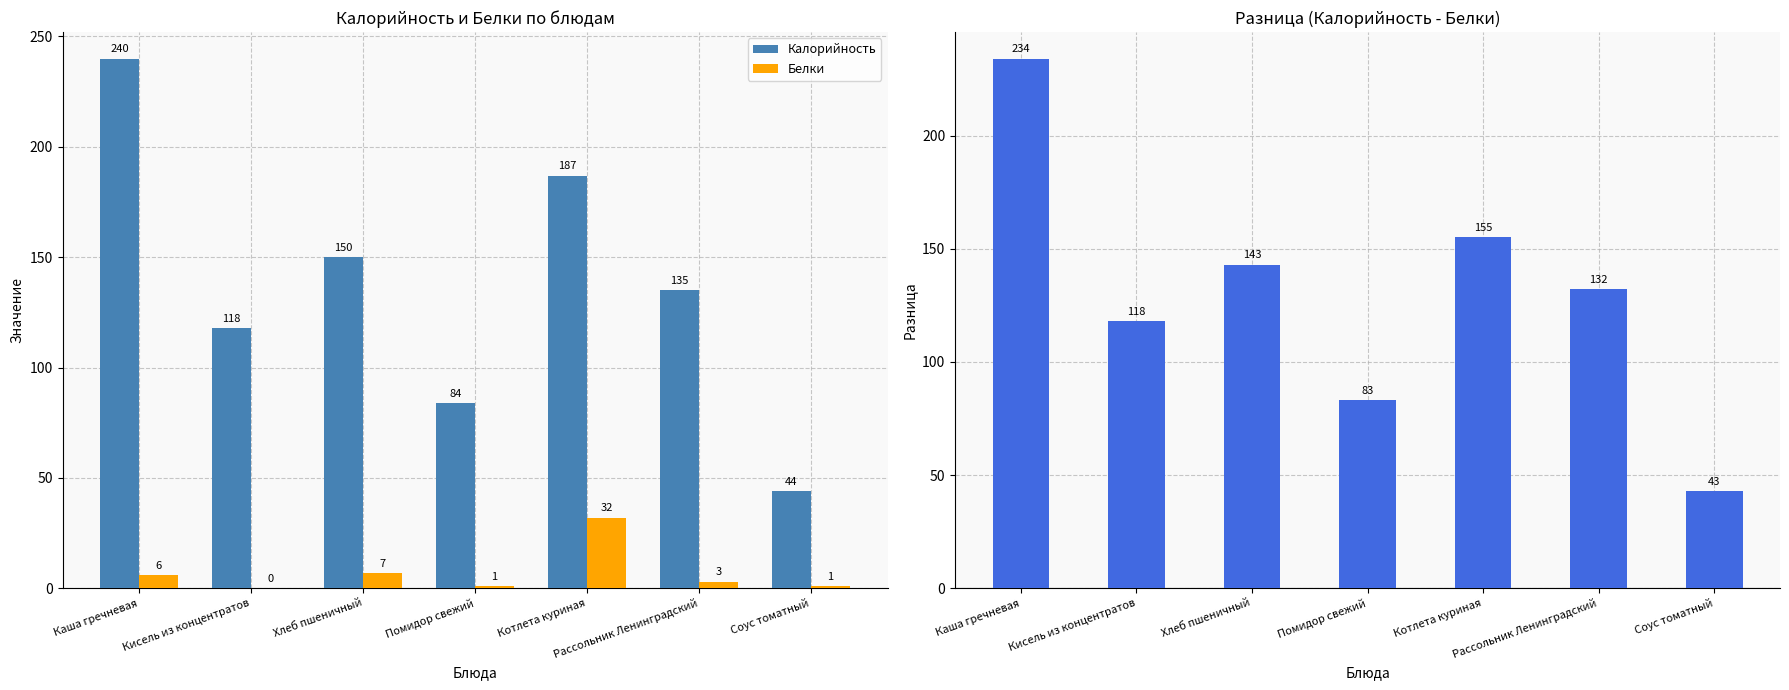

Which series has the largest total across all categories?

Калорийность